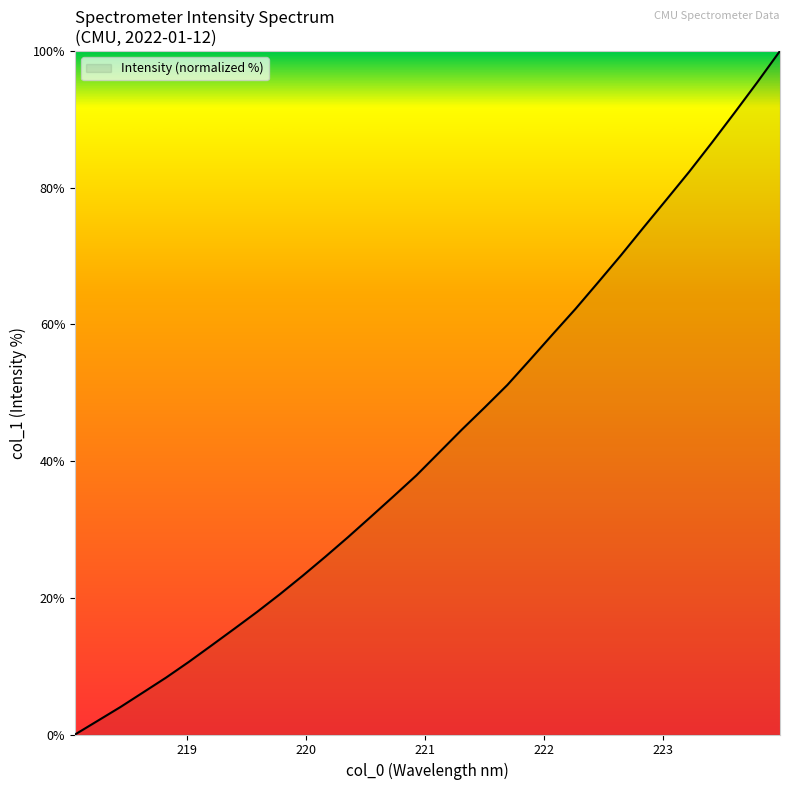

What is the greatest value displayed?

100.0